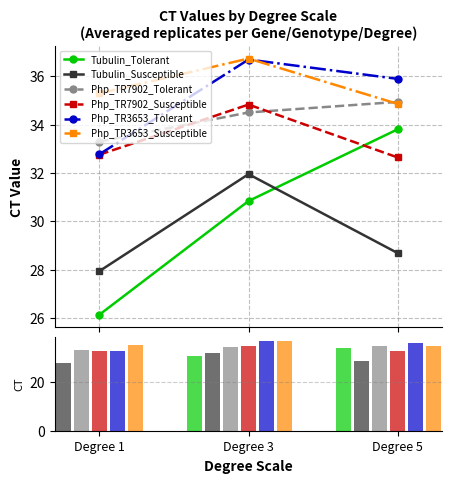

Where is Php_TR7902_Susceptible nearest to the value 33?

Degree 1